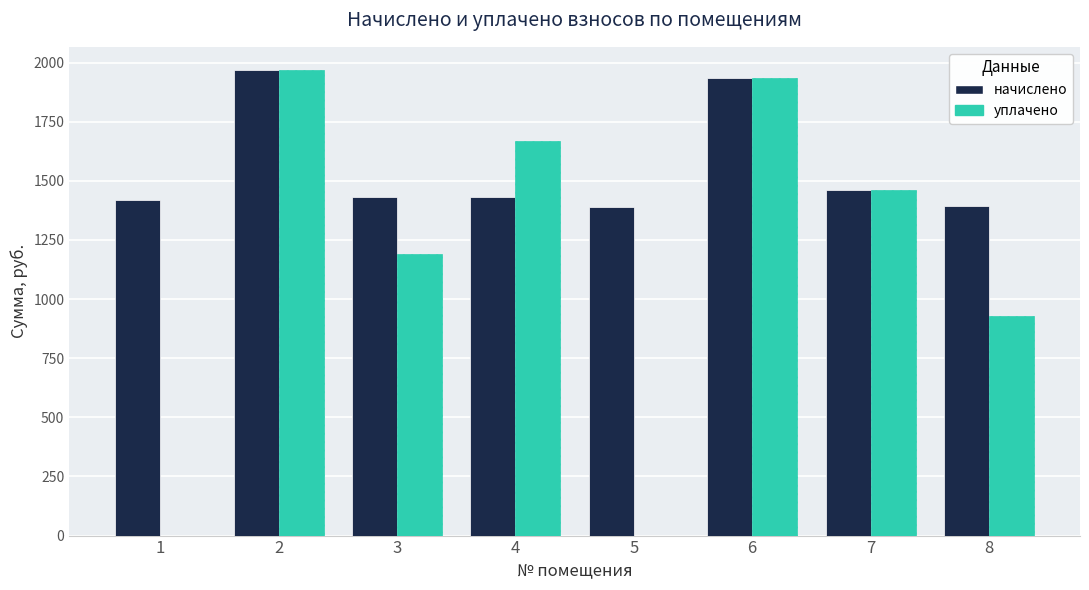

Are the bars grouped side by side (vs. stacked)?

Yes